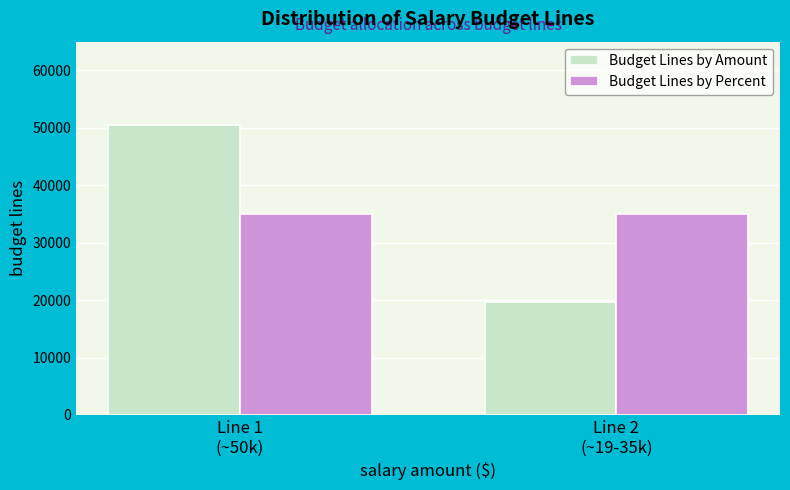

Reading right to left, list all the values displayed in this chart.

Budget Lines by Amount: 19660.5	50421.5
Budget Lines by Percent: 35041.0	35041.0